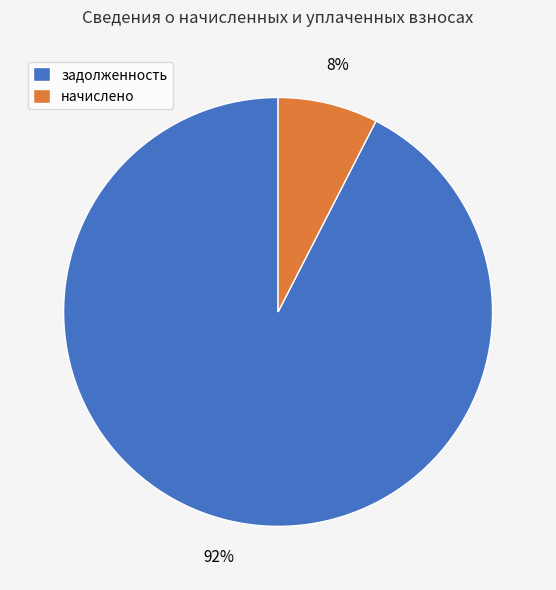

To the nearest percent, what portion does задолженность represent?

92%